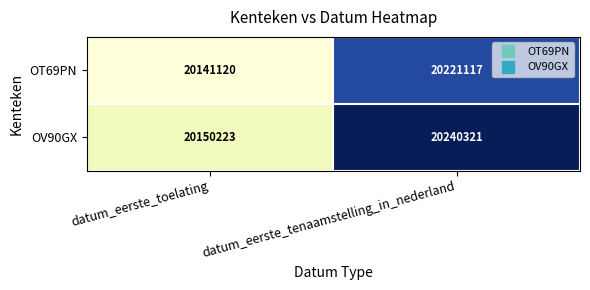

What is the minimum value shown in the chart?

20141120